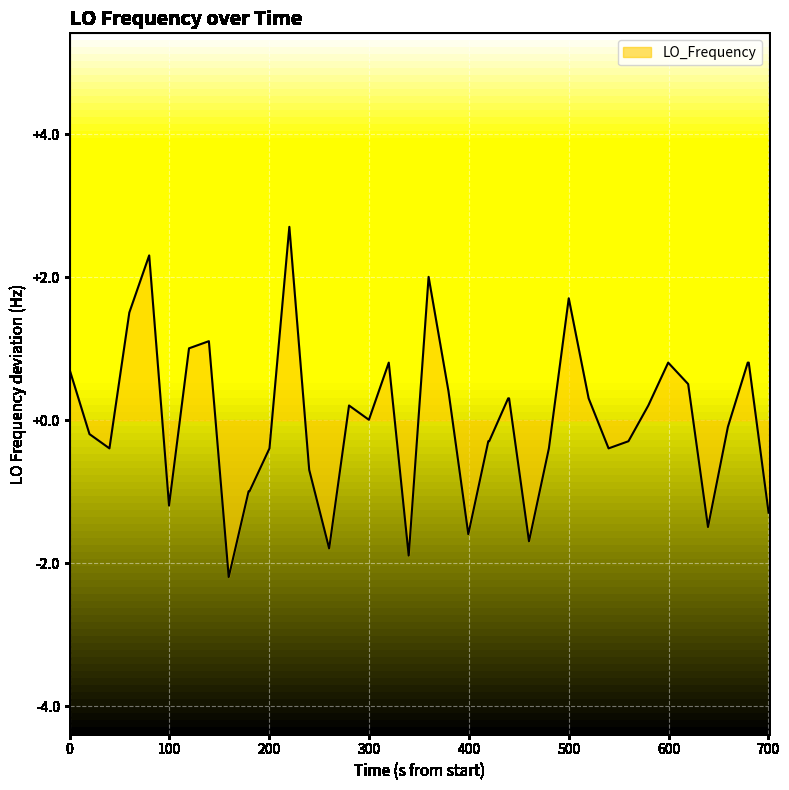

What is the smallest value displayed?

-2.2